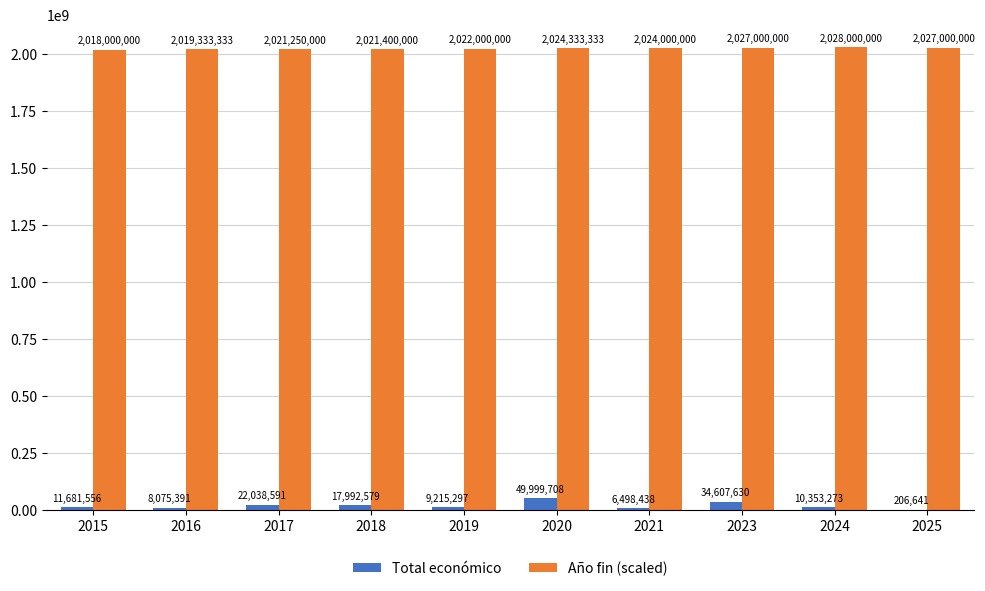

The Año fin (scaled) series shows 3121484080.4 at 2015. True or false?

False